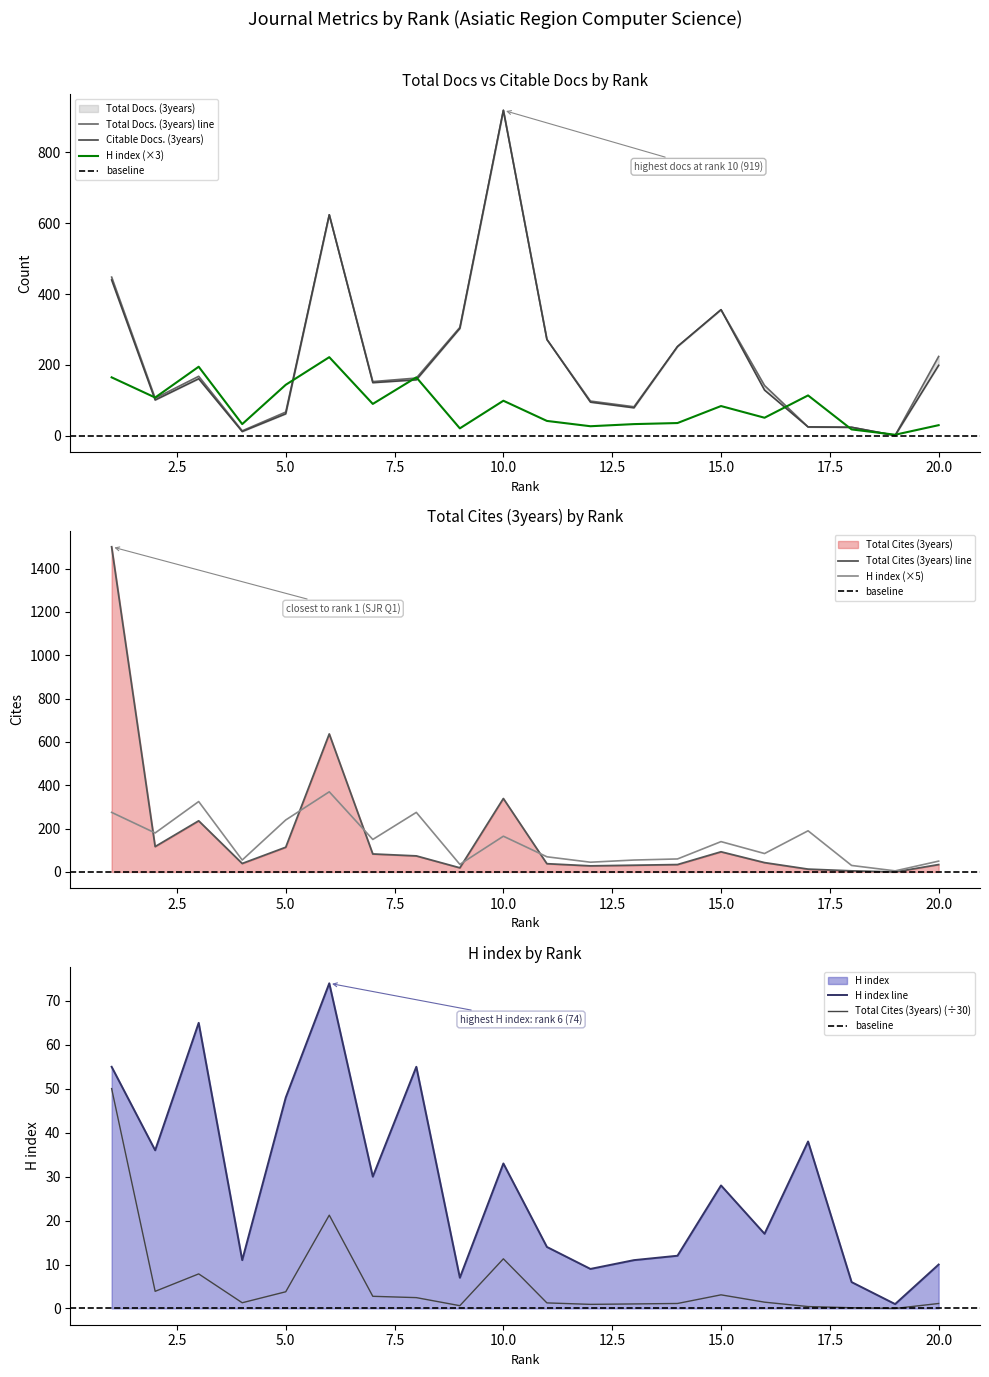

Which label corresponds to the smallest value in the chart?

19